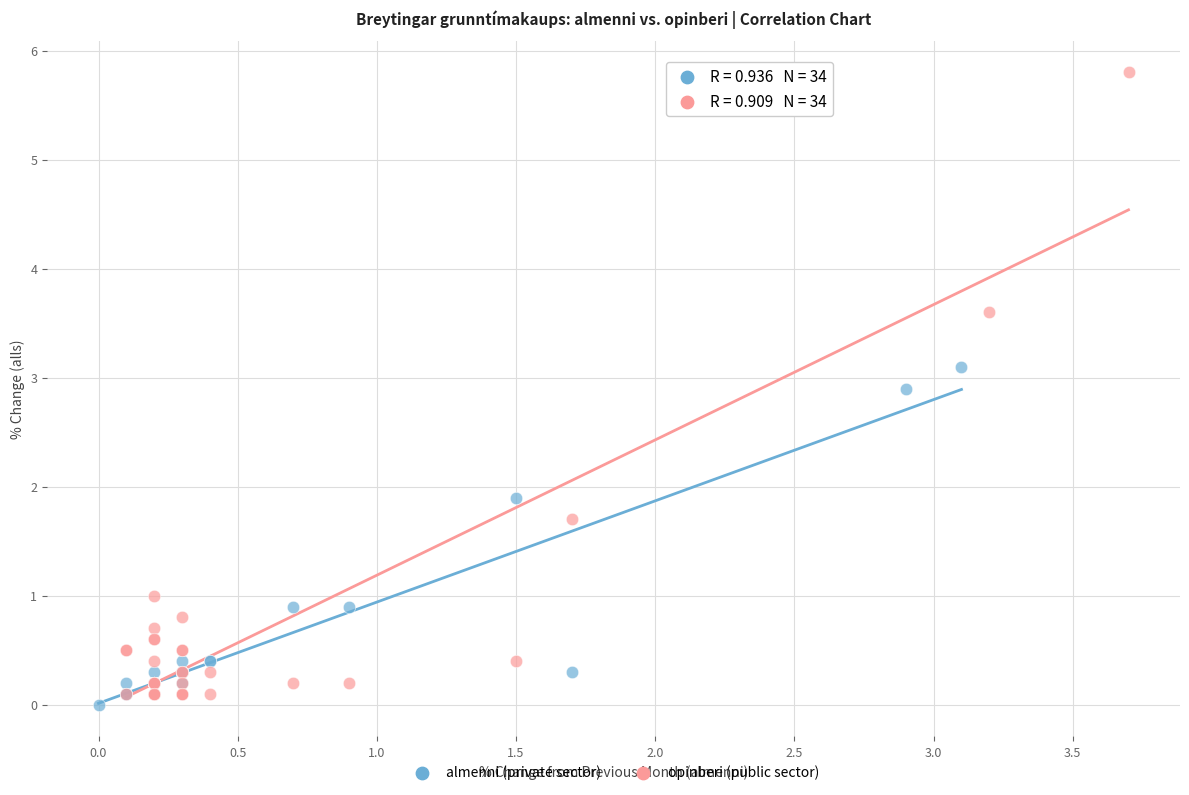

Which series has the widest spread of Y values?

opinberi (public sector)